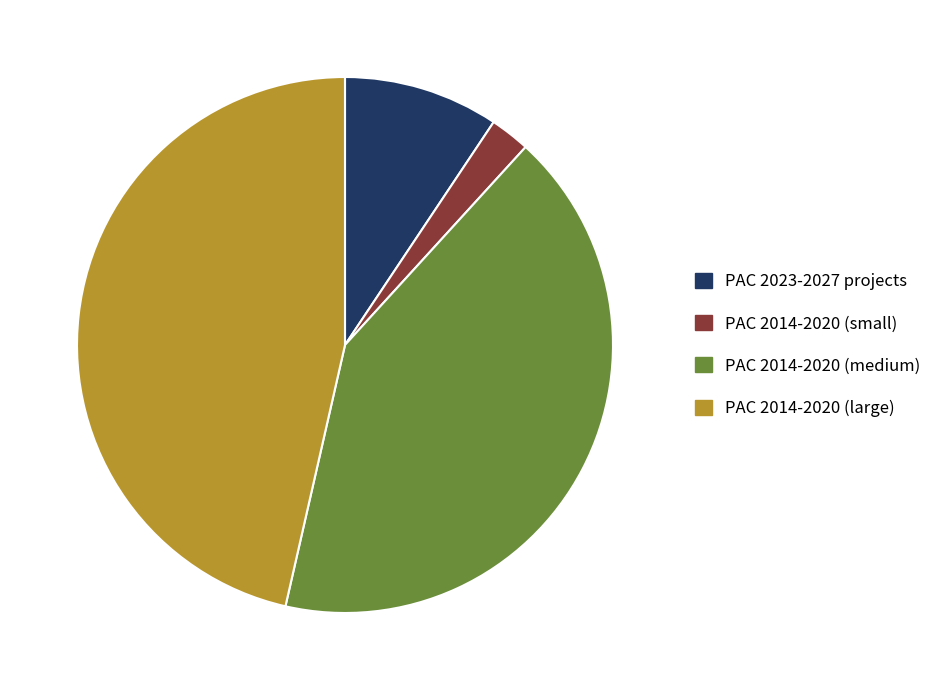

How many segments does this pie chart have?

4